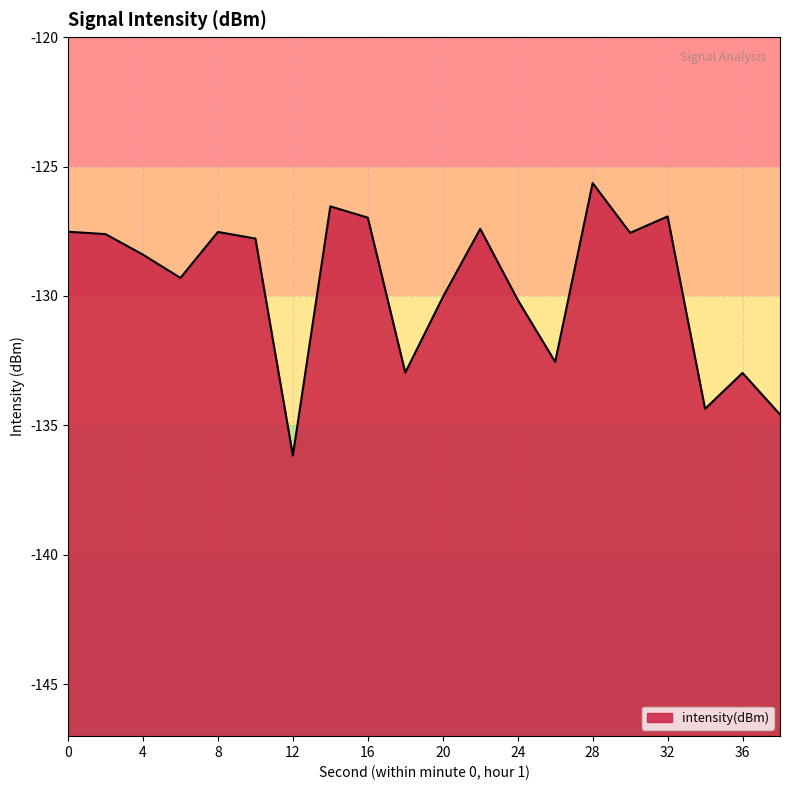

How many categories are shown in the chart?

20